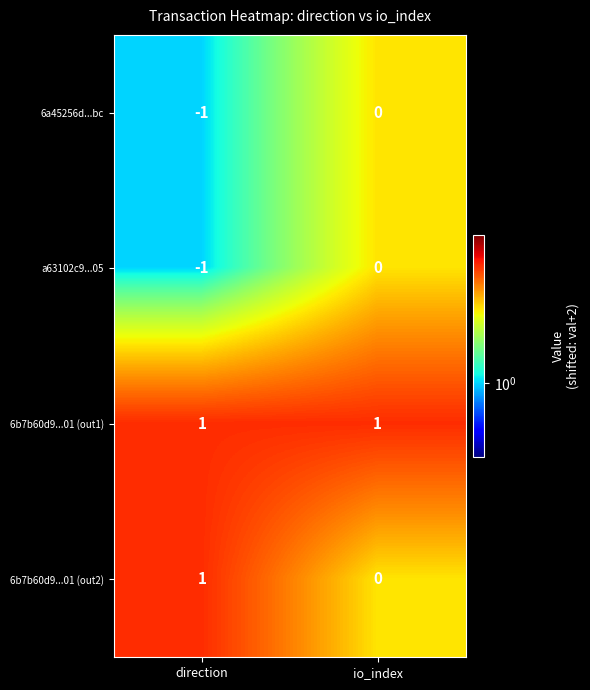

Reading left to right, list all the values displayed in this chart.

6a45256d...bc: direction=-1	io_index=0
a63102c9...05: direction=-1	io_index=0
6b7b60d9...01 (out1): direction=1	io_index=1
6b7b60d9...01 (out2): direction=1	io_index=0